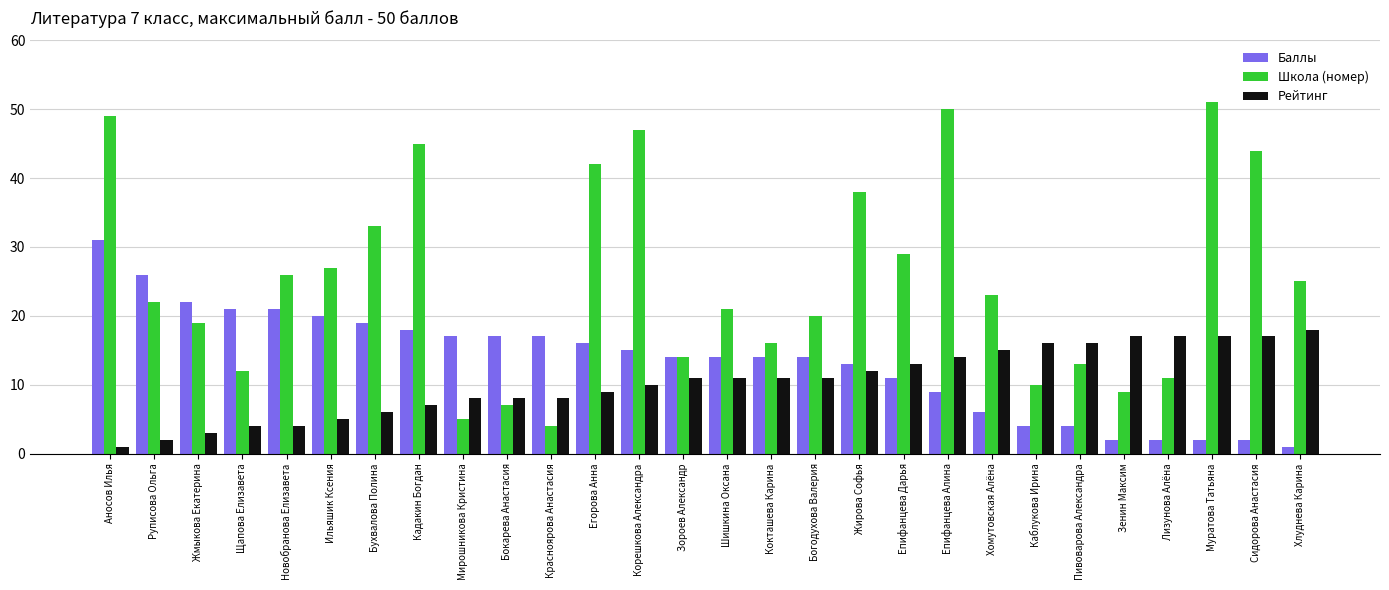

Which series has the largest total across all categories?

Школа (номер)